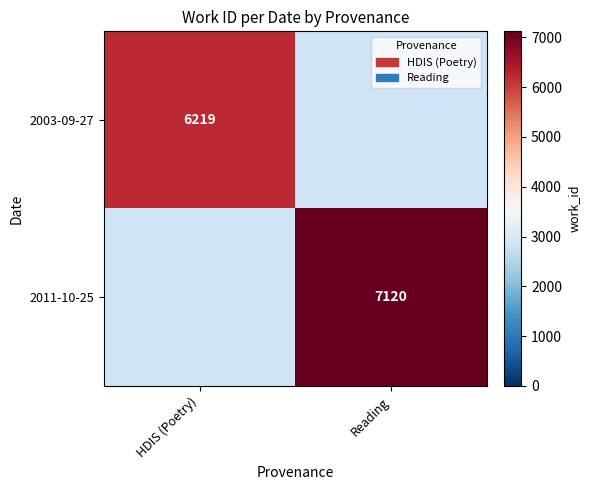

The value of 2003-09-27 at HDIS (Poetry) is 6219. True or false?

True